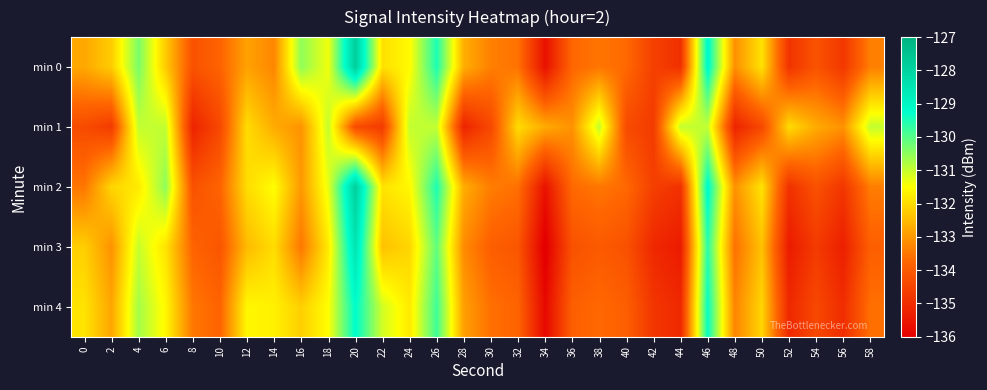

What is the total value across all series at 26?

-649.9